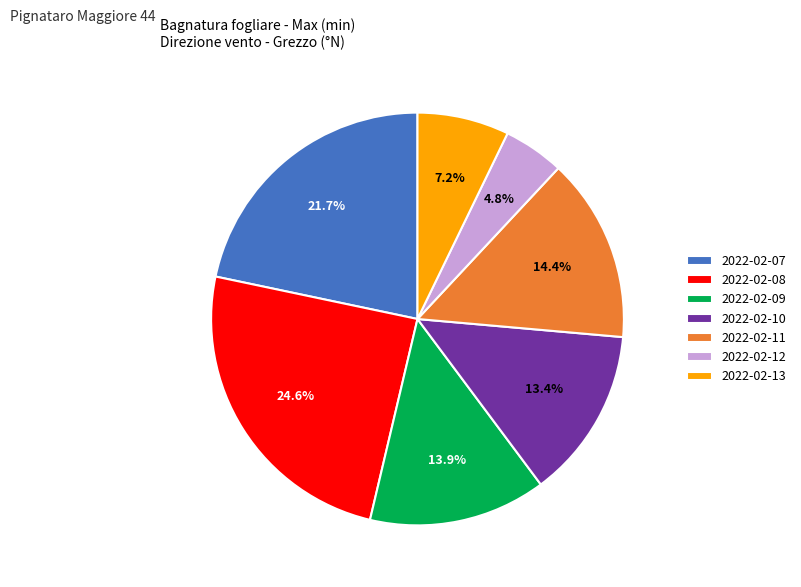

What percentage is the 2022-02-11 slice, to the nearest percent?

14%